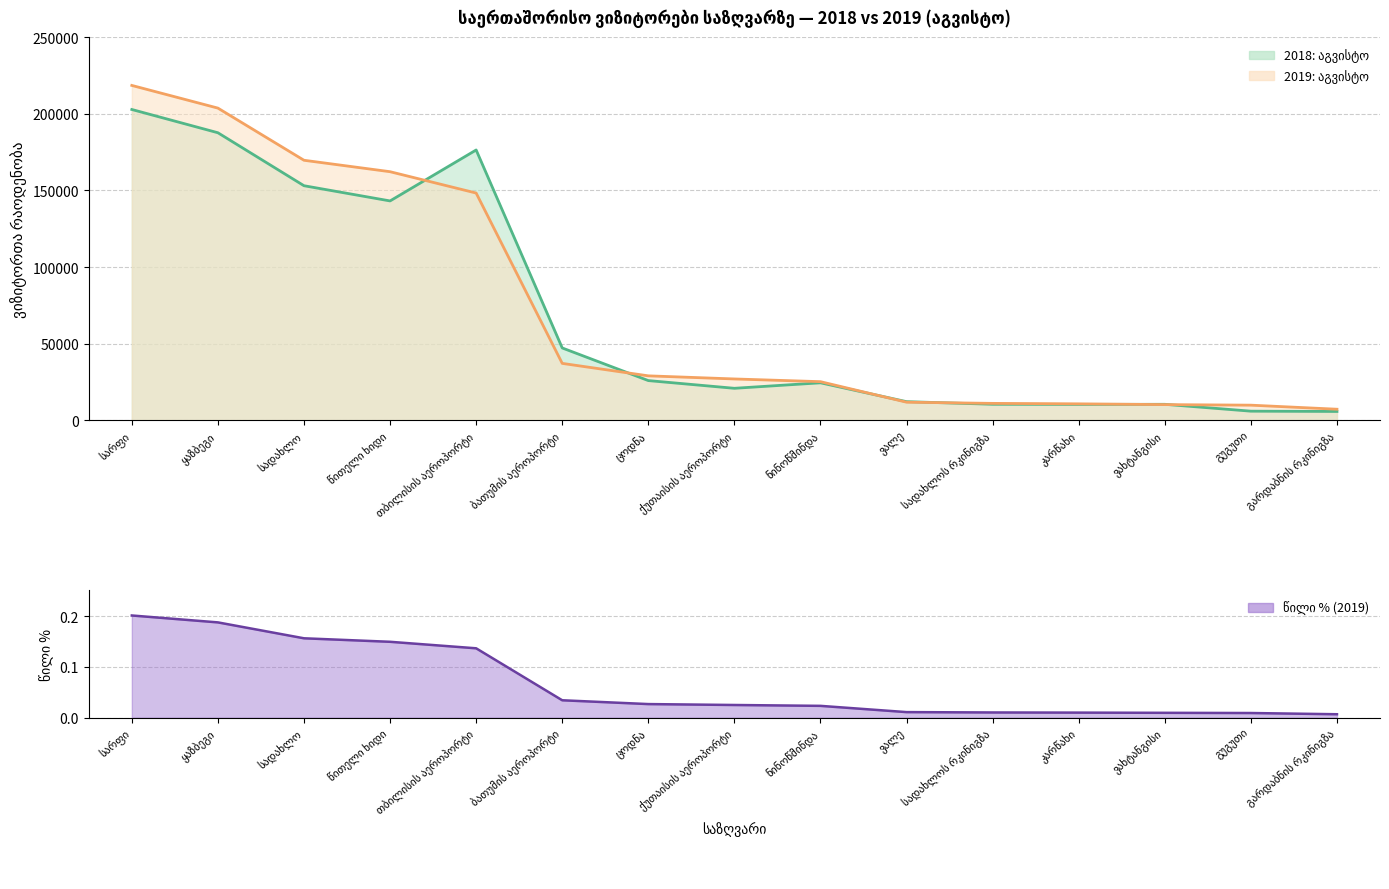

Where does the 2018: აგვისტო series first go above 24502?

სარფი